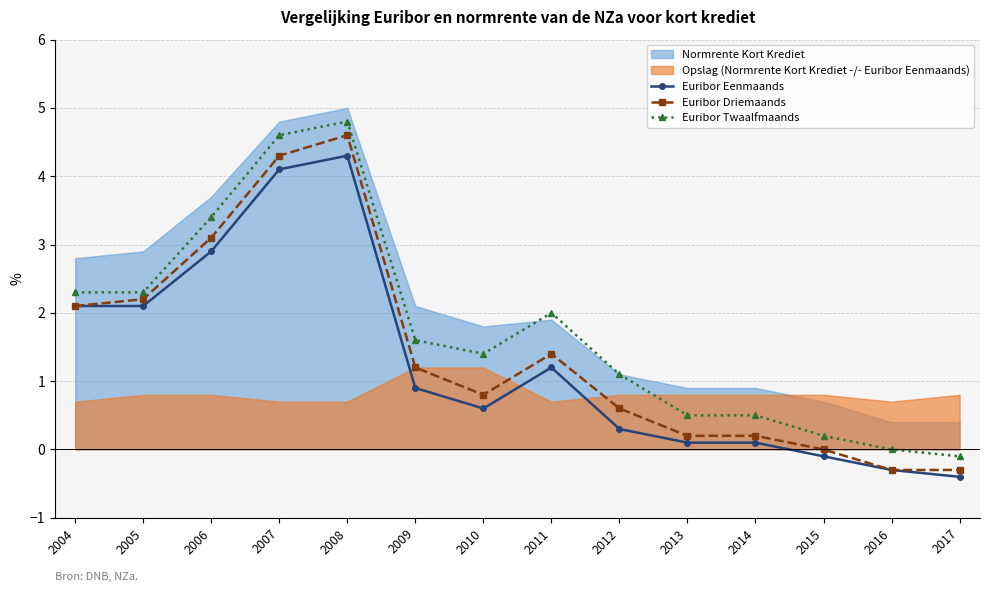

The value of Euribor Eenmaands at 2008 is 4.3. True or false?

True